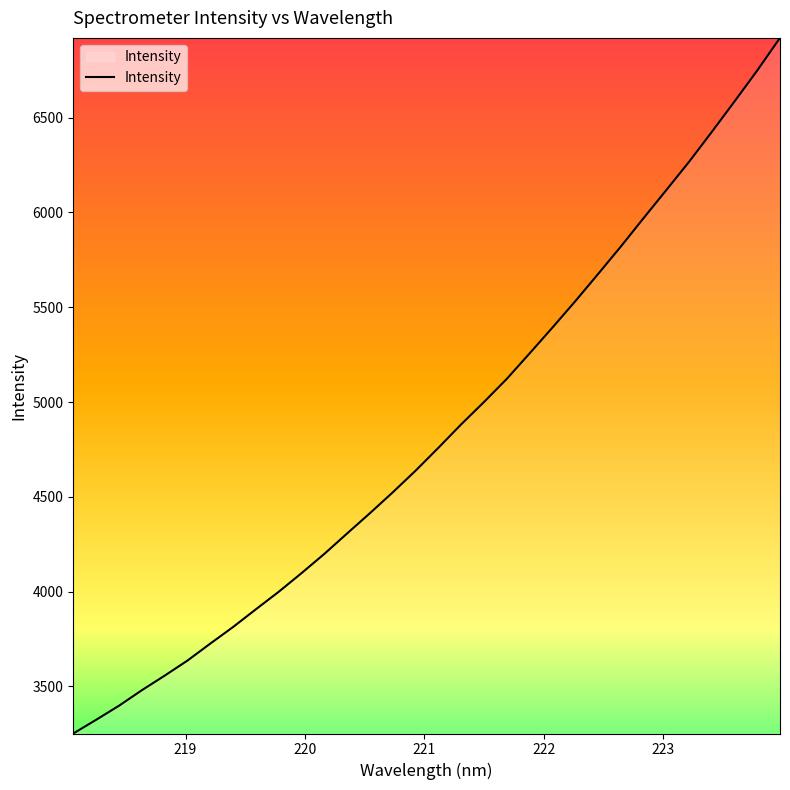

What is the difference between the second highest and minimum values?

3495.7